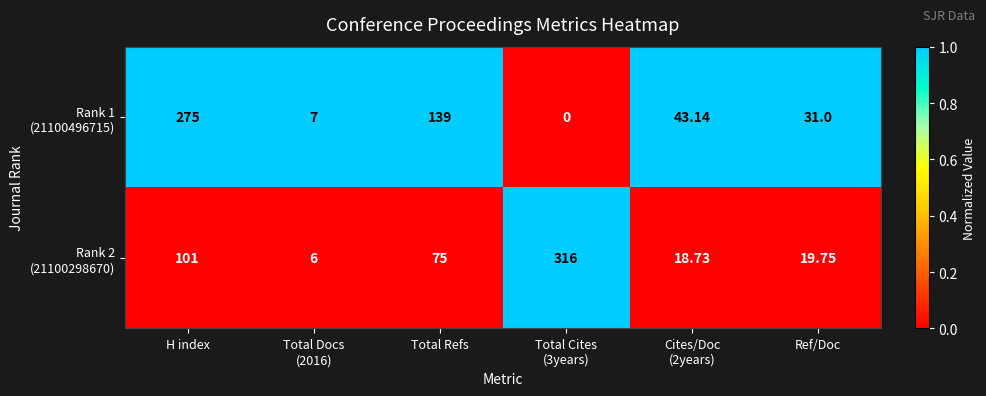

At which category is the sum across all series the highest?

H index